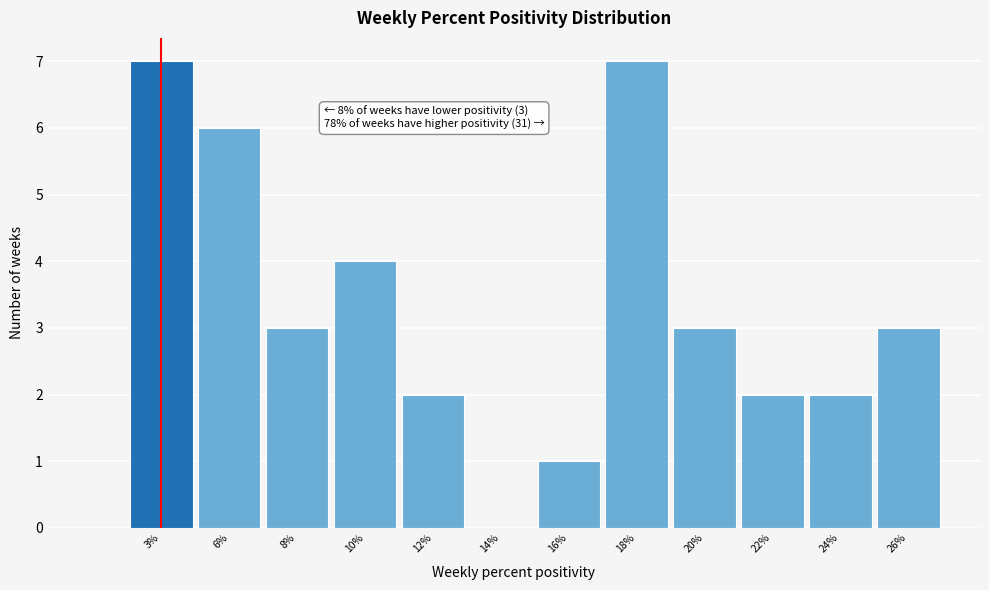

Reading right to left, list all the values displayed in this chart.

26%=3	24%=2	22%=2	20%=3	18%=7	16%=1	14%=0	12%=2	10%=4	8%=3	6%=6	3%=7